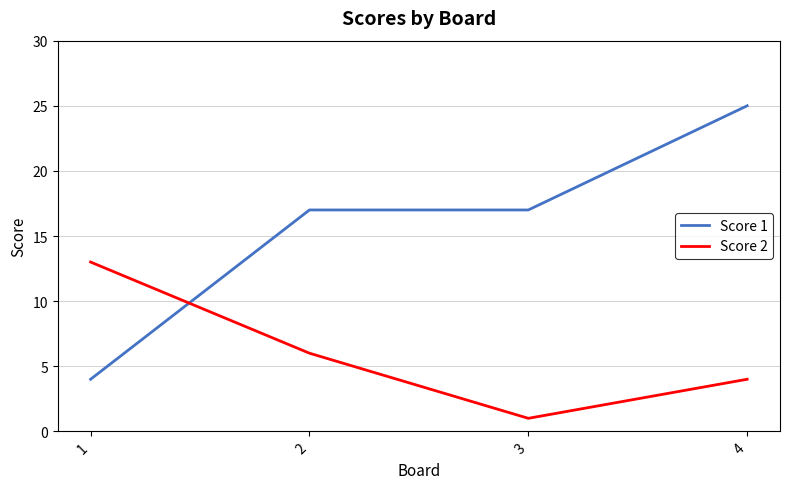

Reading left to right, transcribe all the data shown in this chart.

Score 1: 4	17	17	25
Score 2: 13	6	1	4